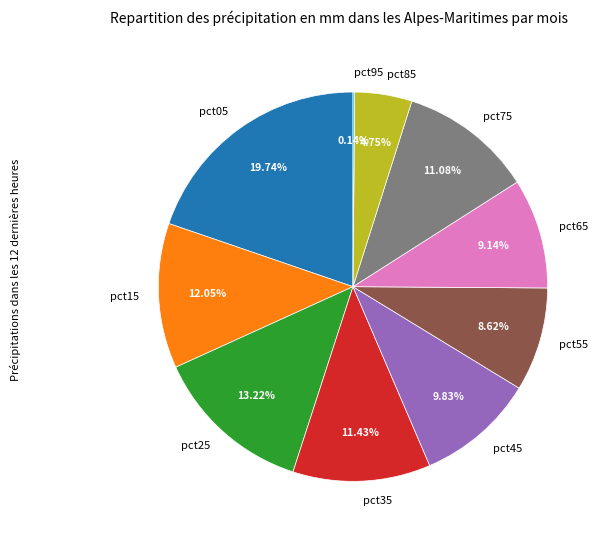

Does pct75 account for over 50% of the chart?

No